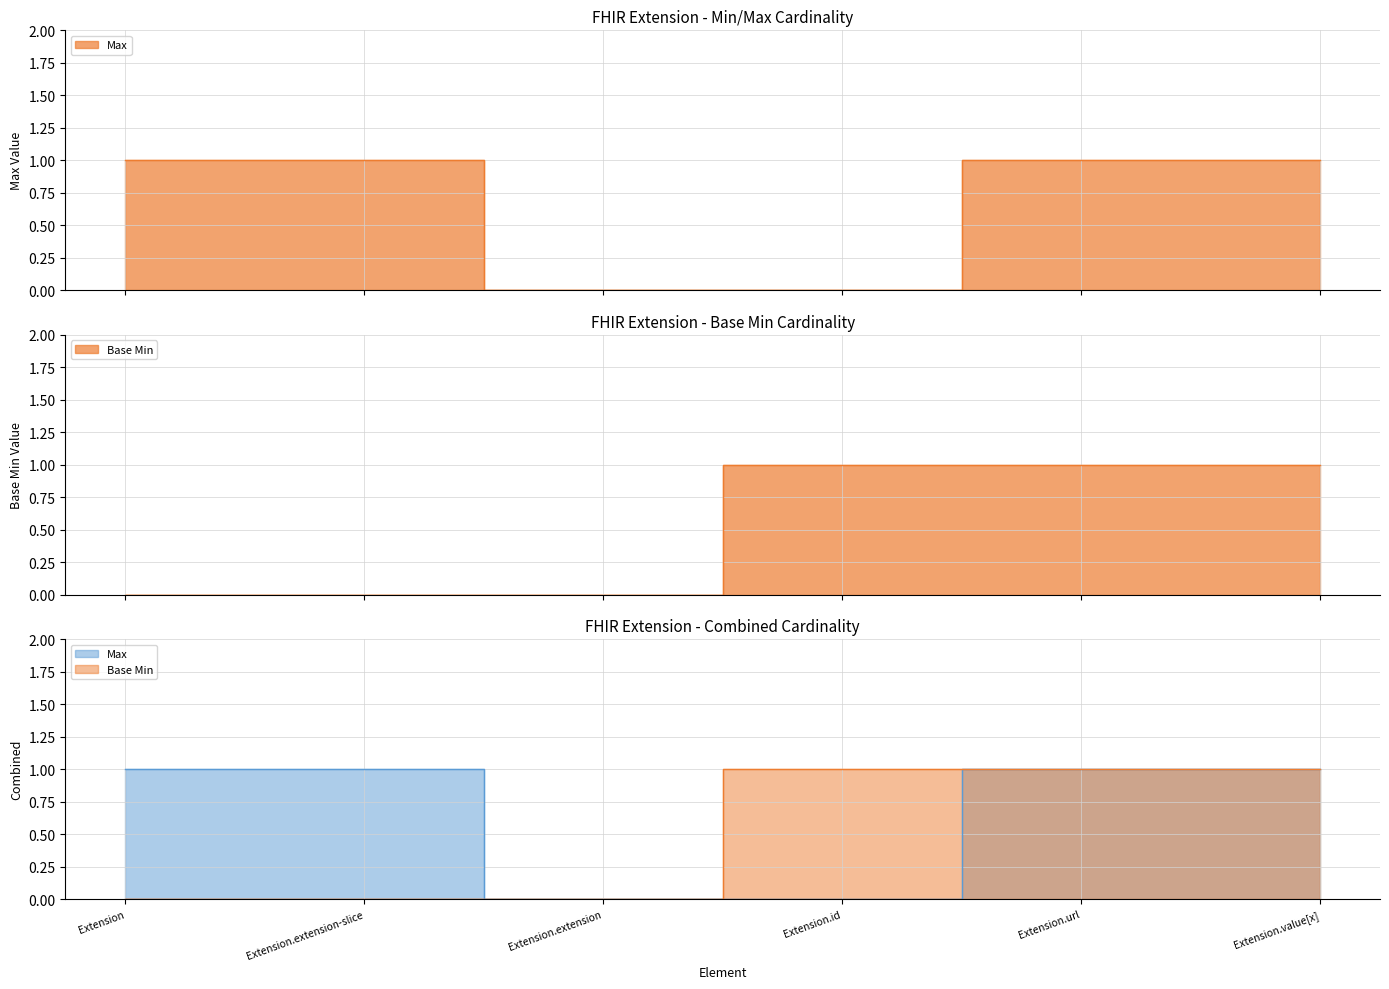

What position from the right is Extension?

6